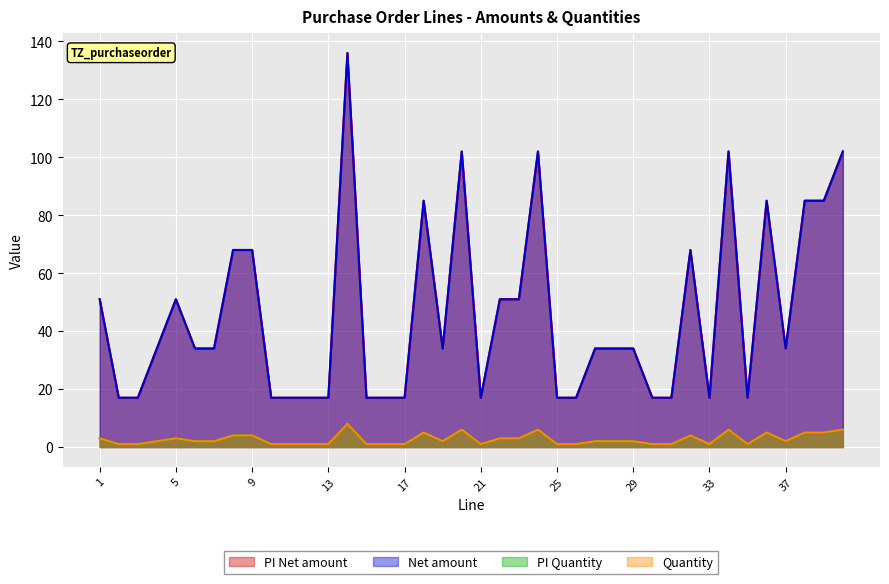

Which series changed the most between 23 and 24?

PI Net amount